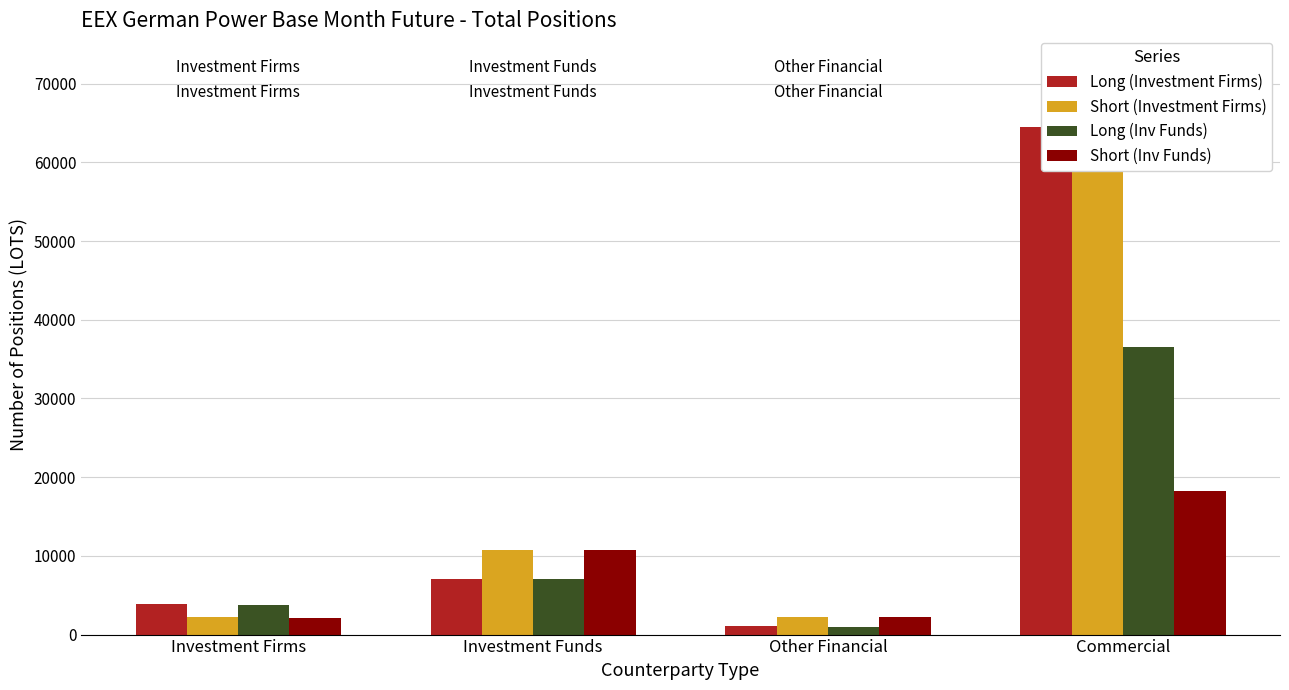

What is the lowest value of the Long (Inv Funds) series?

929.6